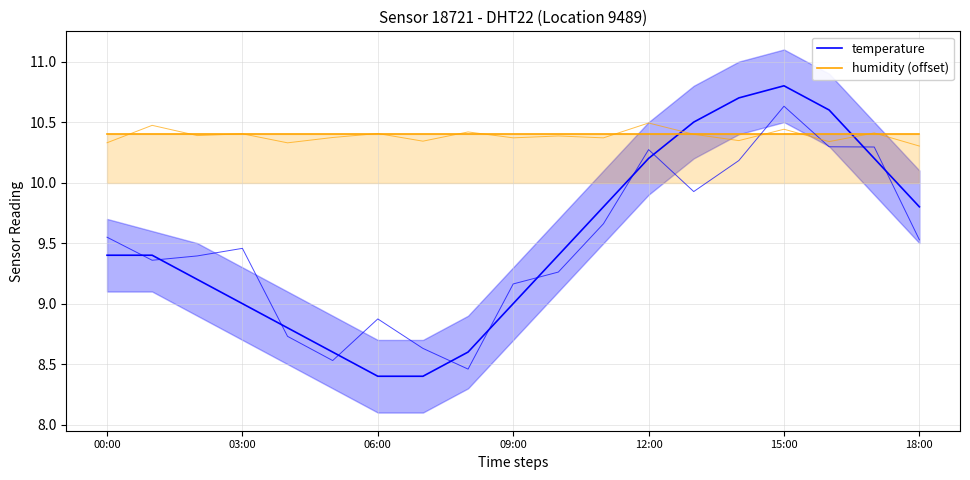

What position from the left is 13?

14